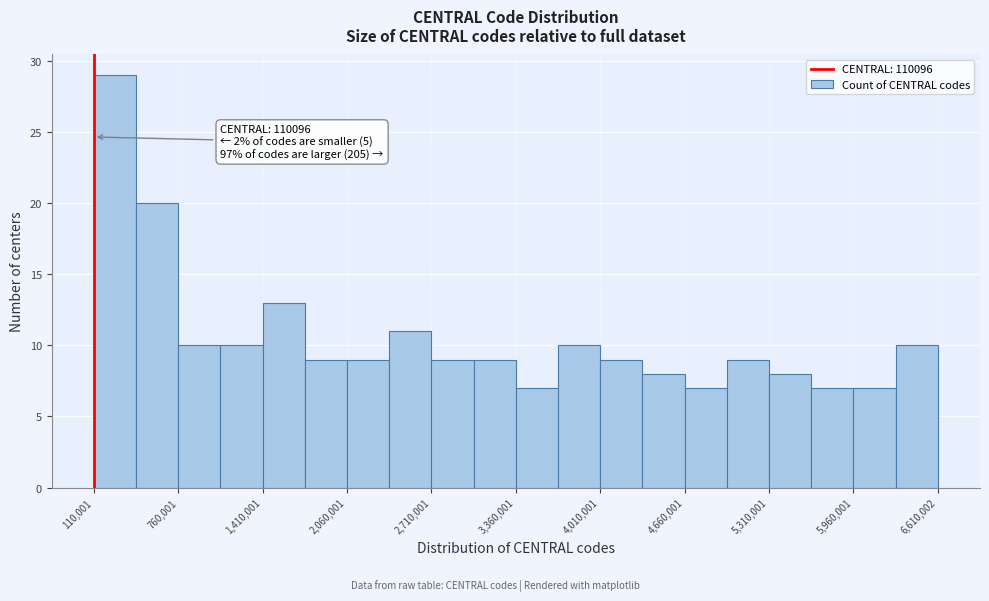

Around what value on the x-axis is the tallest bar? Give the approximate position of its centre, as read against the axis.

300000